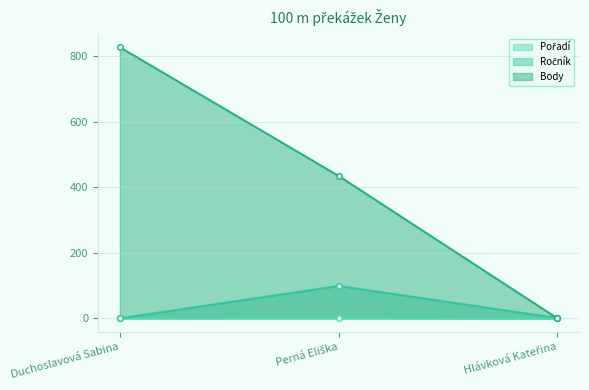

How many Pořadí values are between 0 and 2?

3